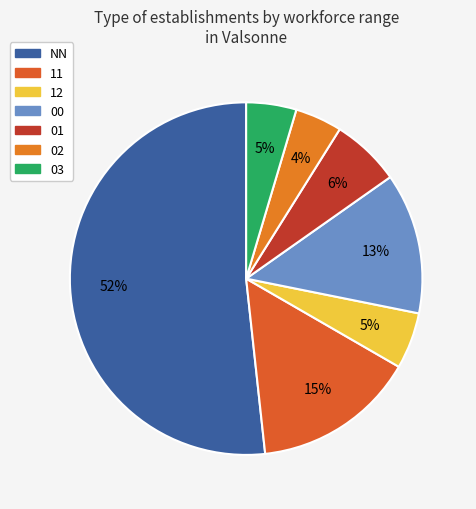

True or false: 02 accounts for 1% of the total.

False